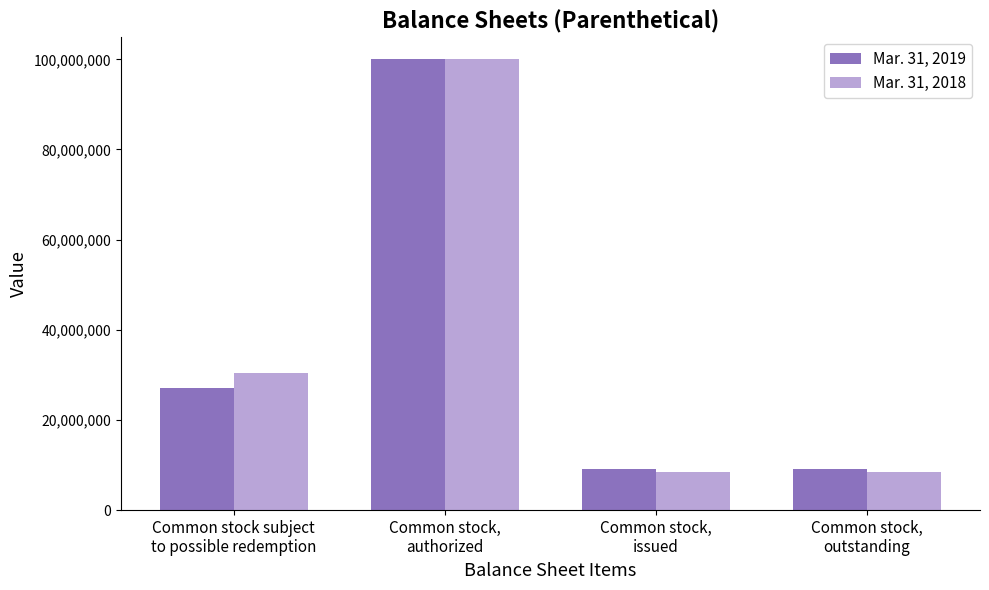

Rank the series by their average value, from highest to lowest.

Mar. 31, 2018, Mar. 31, 2019